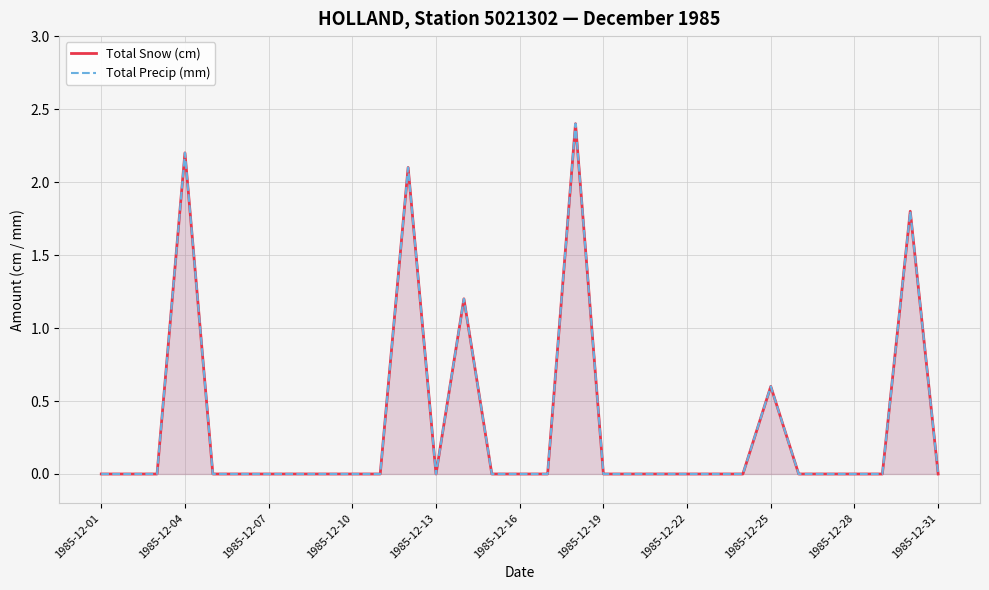

Does the chart display data point markers on the line(s)?

No